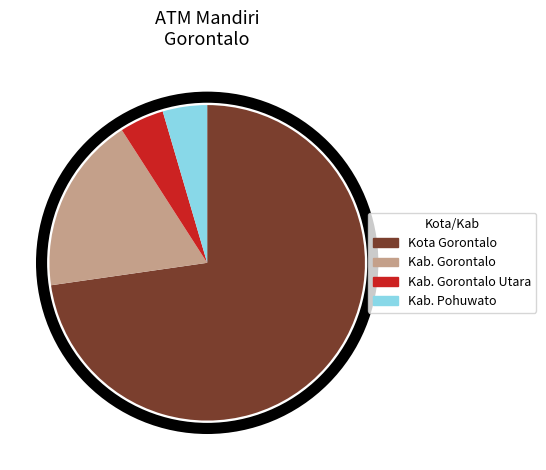

Is it true that Kab. Gorontalo is 18% of the pie?

True